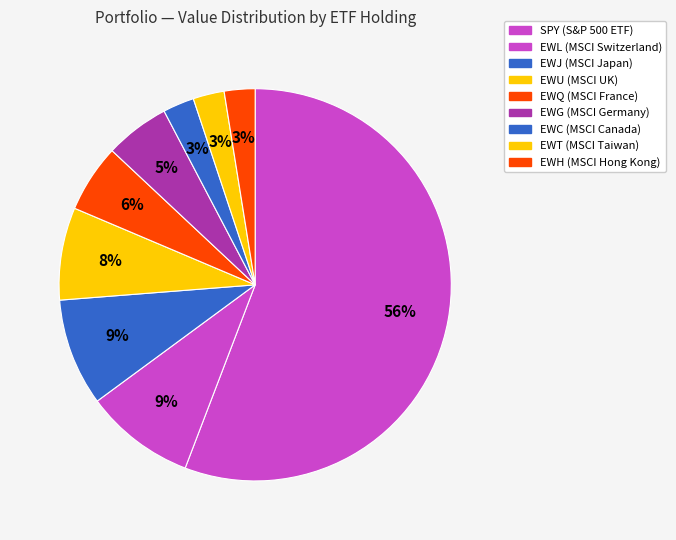

Is it true that EWT is 1% of the pie?

False